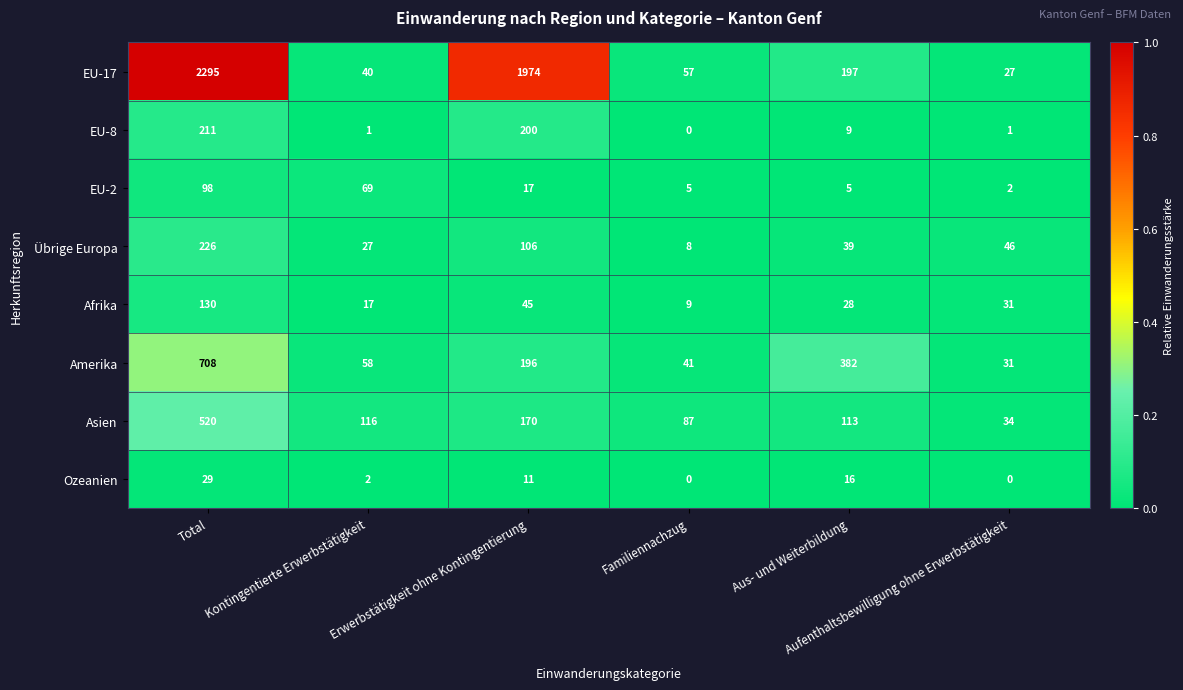

Which series has the largest total across all categories?

EU-17